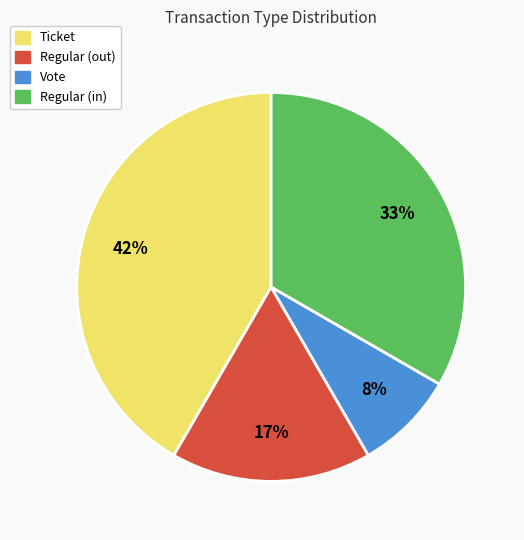

Is there any slice that represents more than half of the pie?

No